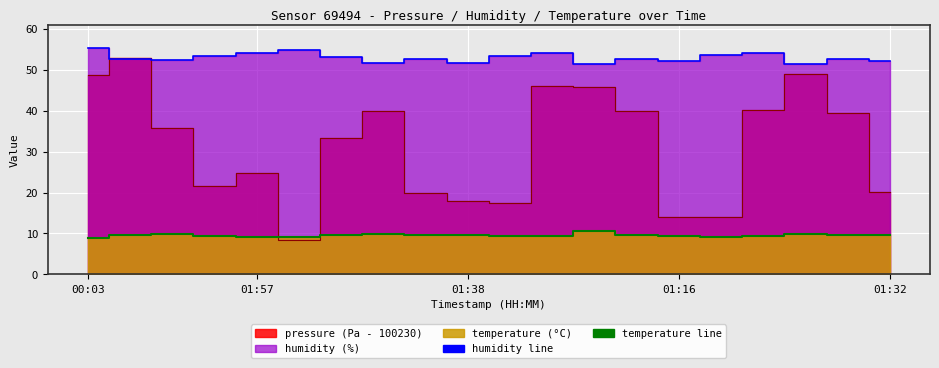

Reading left to right, transcribe all the data shown in this chart.

pressure: 00:03=48.8	00:31=53.0	01:00=35.7	01:28=21.5	01:57=24.7	02:07=8.4	00:38=33.3	00:50=39.9	01:09=19.8	01:38=18.0	01:51=17.5	00:06=46.0	00:22=45.8	00:44=40.1	01:16=14.1	01:44=14.0	00:09=40.1	00:25=49.1	00:47=39.5	01:32=20.1
humidity: 00:03=55.3	00:31=52.6	01:00=52.3	01:28=53.5	01:57=54.2	02:07=54.9	00:38=53.1	00:50=51.8	01:09=52.7	01:38=51.7	01:51=53.4	00:06=54.0	00:22=51.5	00:44=52.6	01:16=52.2	01:44=53.6	00:09=54.0	00:25=51.4	00:47=52.6	01:32=52.0
temperature: 00:03=9.0	00:31=9.6	01:00=9.9	01:28=9.3	01:57=9.2	02:07=9.2	00:38=9.5	00:50=9.9	01:09=9.6	01:38=9.5	01:51=9.4	00:06=9.3	00:22=10.5	00:44=9.7	01:16=9.4	01:44=9.1	00:09=9.4	00:25=10.0	00:47=9.7	01:32=9.6